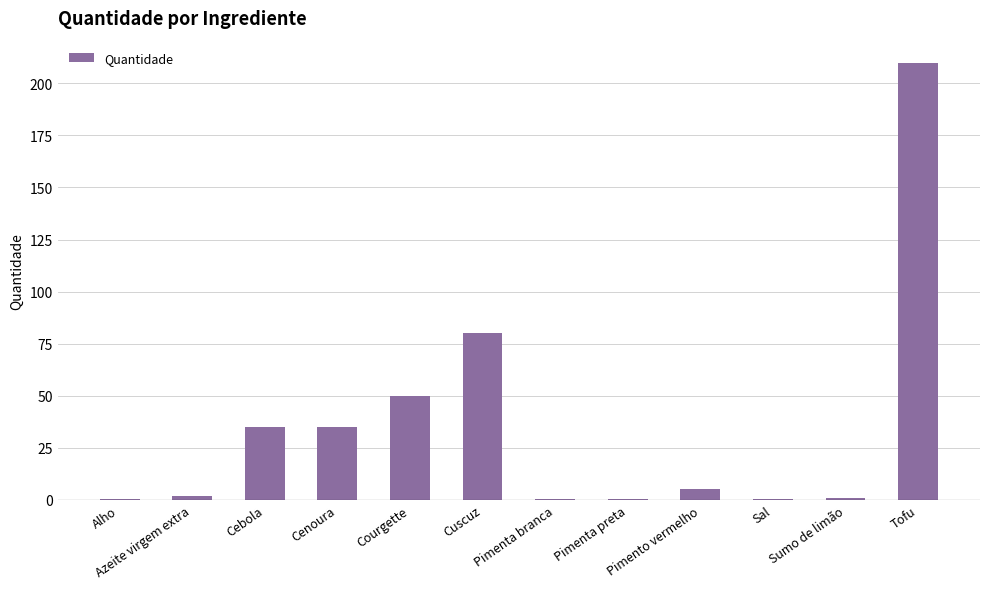

At which label is the value closest to 105?

Cuscuz